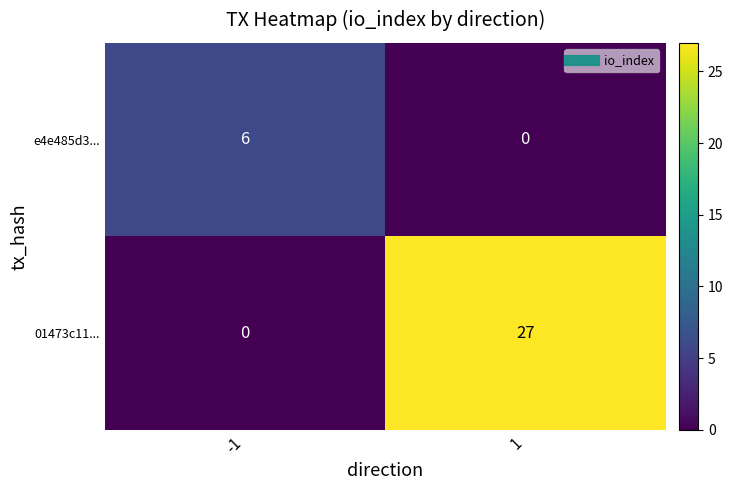

Which series has the largest range (max minus min)?

01473c11...